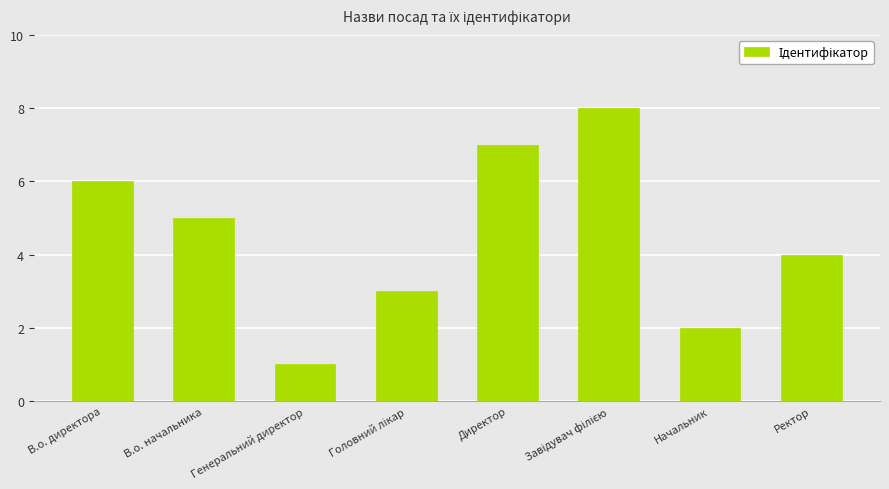

Where does the data first go above 5?

В.о. директора